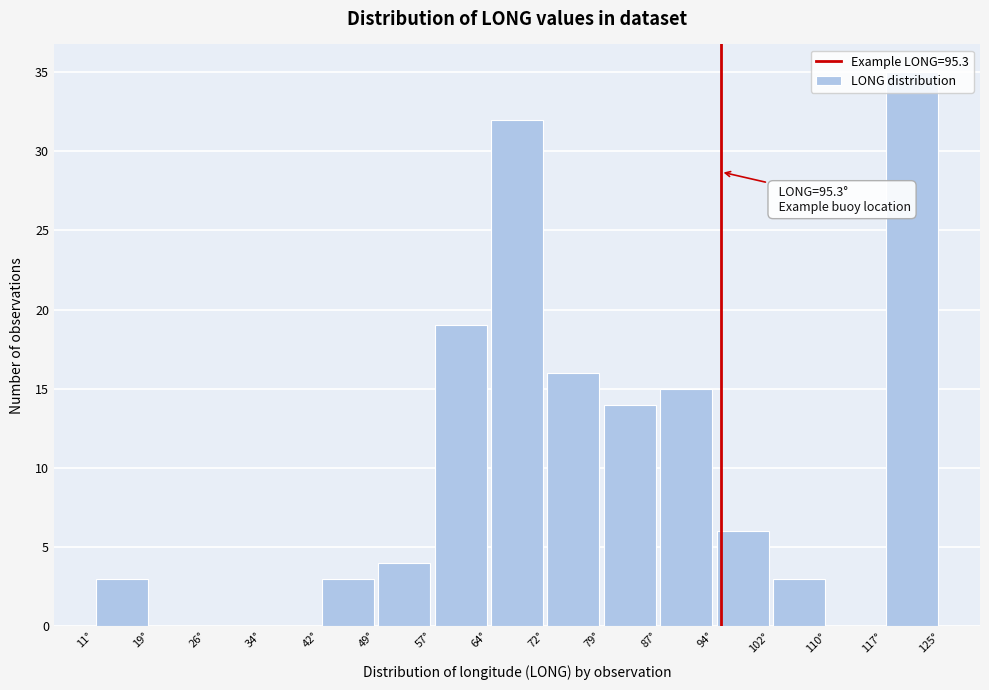

Which range on the x-axis has the tallest bar?

117 to 125